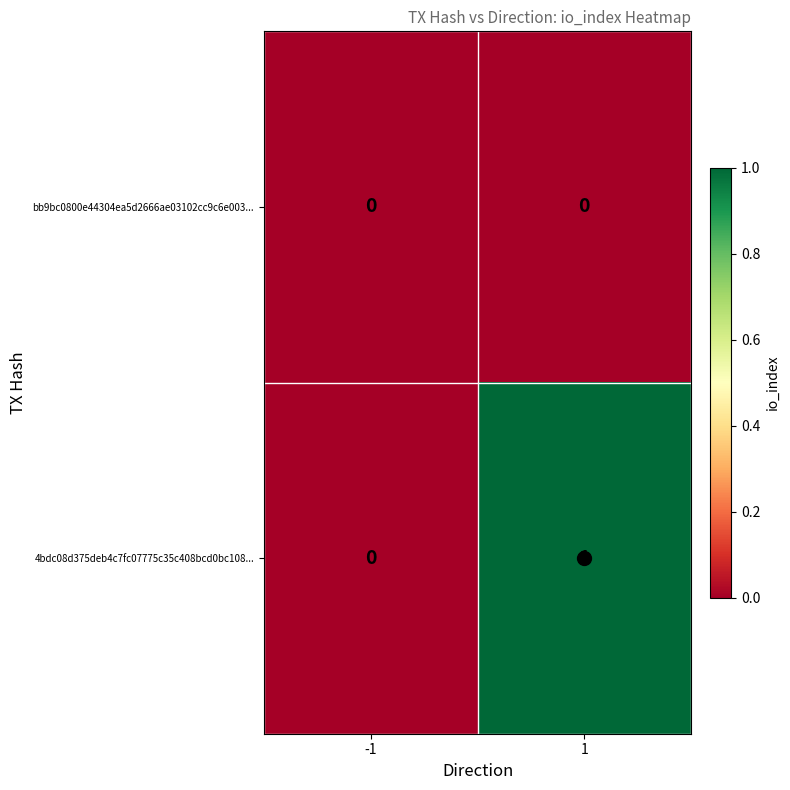

Between -1 and 1, which series saw the biggest shift?

4bdc08d375deb4c7fc07775c35c408bcd0bc108...